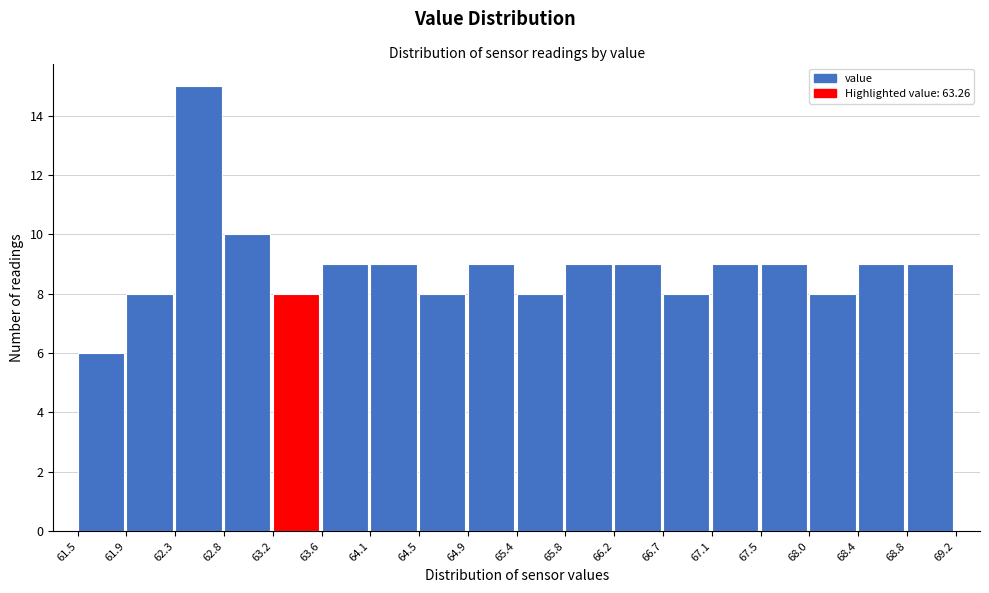

How tall is the bar that spans 65.8 to 66.2 on the x-axis? The values are not printed on the chart, so give them approximately, as read against the axis.

9